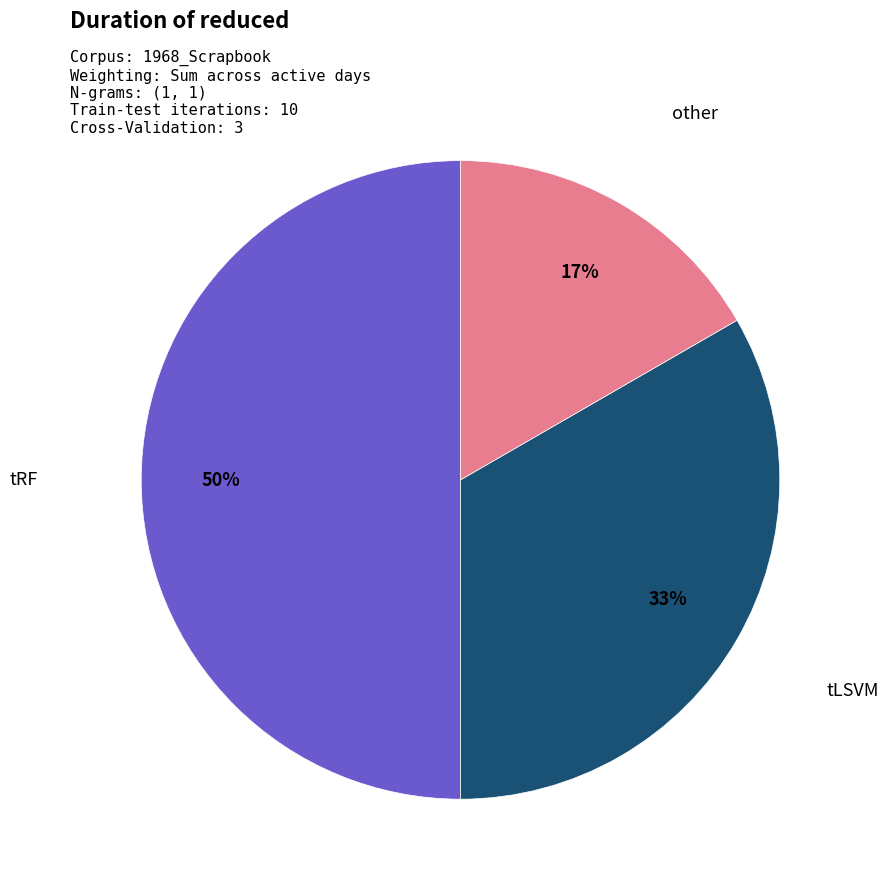

How many segments does this pie chart have?

3